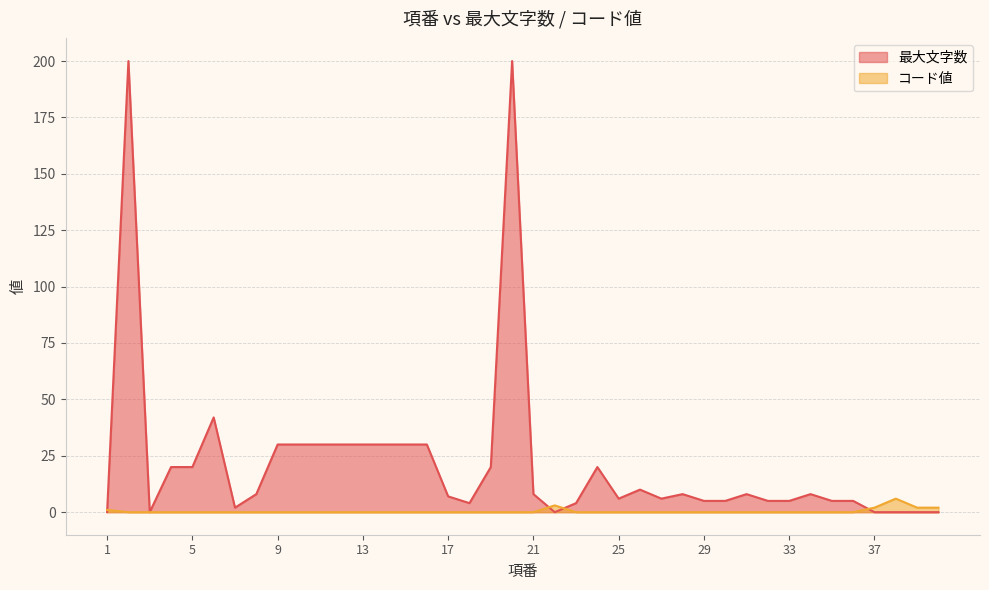

List the series in order of their overall mean, highest first.

最大文字数, コード値